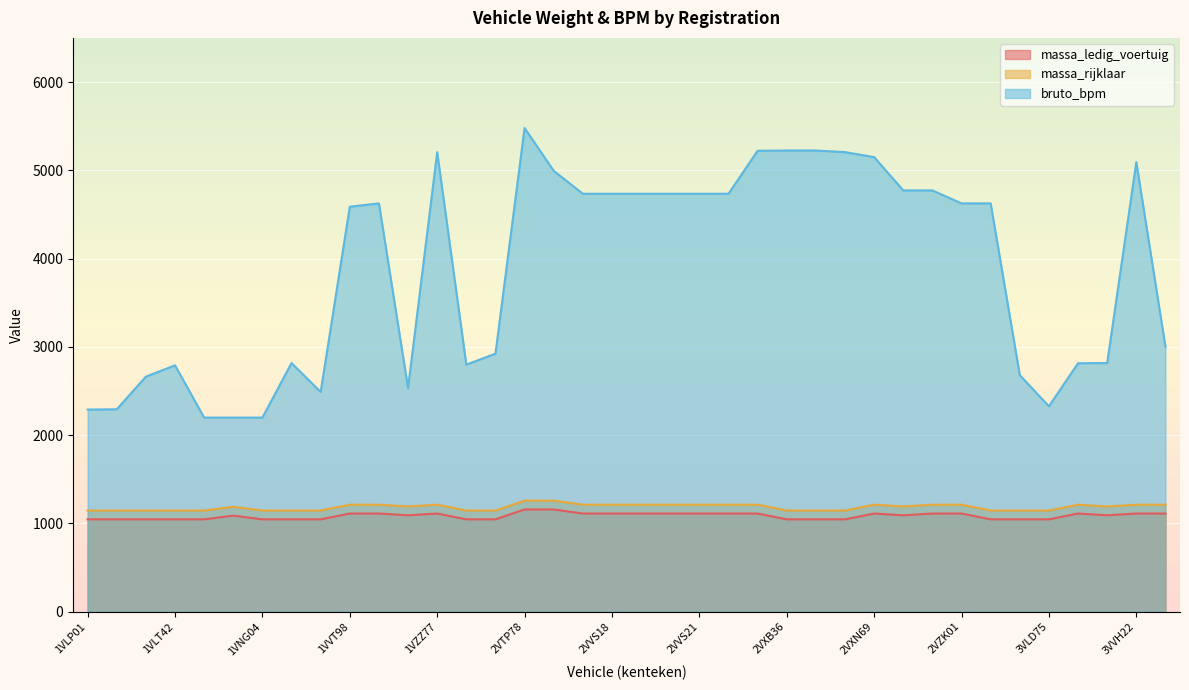

True or false: bruto_bpm and massa_rijklaar cross at least once.

False